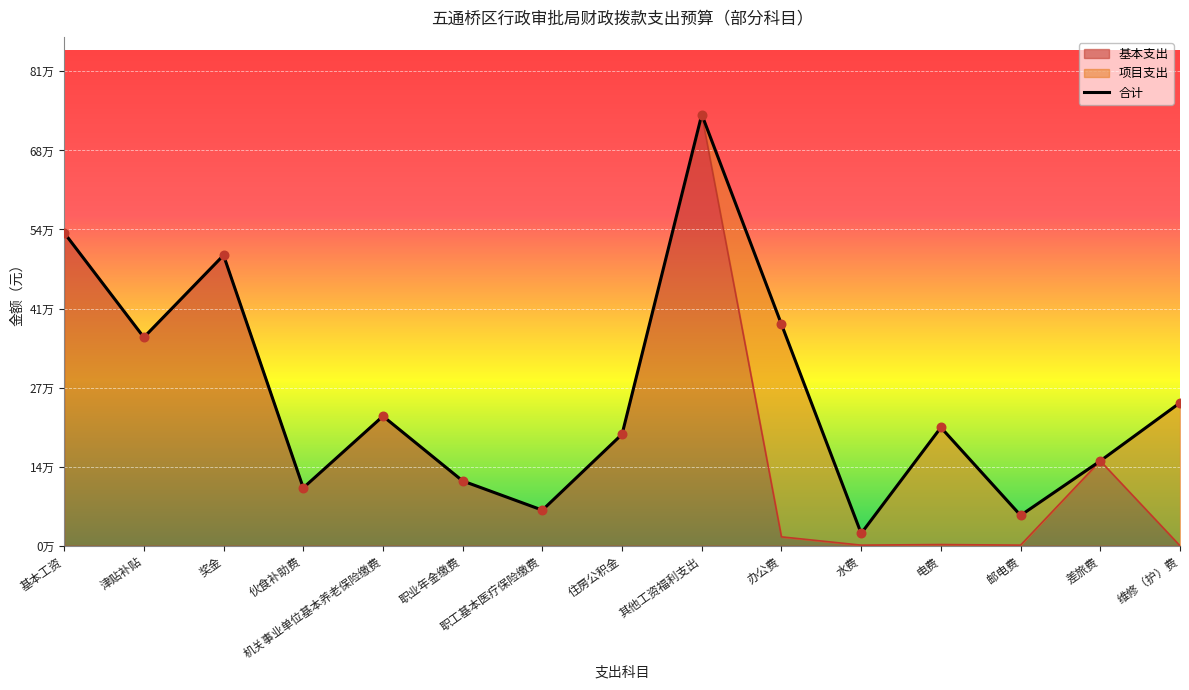

Approximately how many times larger is the value at 电费 compared to 邮电费?

3.9